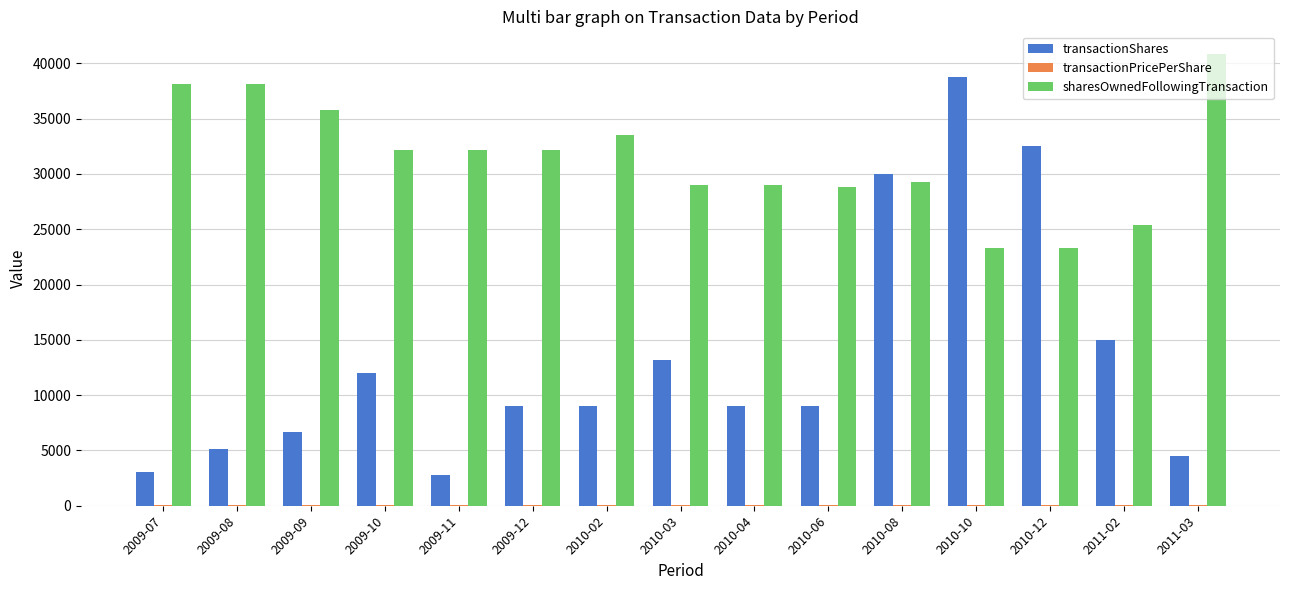

What is the greatest value displayed?

40853.0